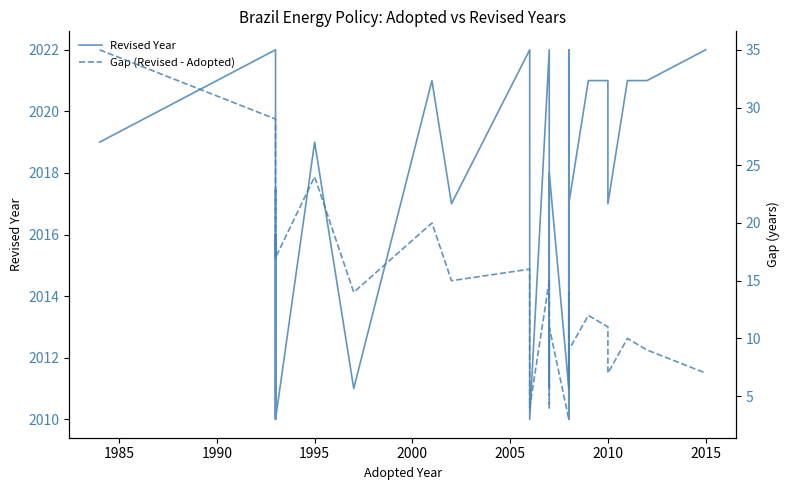

Reading left to right, what are all the values shown in this chart?

Revised Year: 2019	2022	2012	2010	2010	2013	2016	2016	2010	2019	2011	2021	2017	2022	2010	2010	2022	2011	2018	2011	2020	2021	2021	2022	2011	2017	2021	2021	2021	2017	2021	2021	2022
Gap (Revised - Adopted): 35	29	19	17	17	20	23	23	17	24	14	20	15	16	4	4	15	4	11	3	12	13	13	14	3	9	12	11	11	7	10	9	7